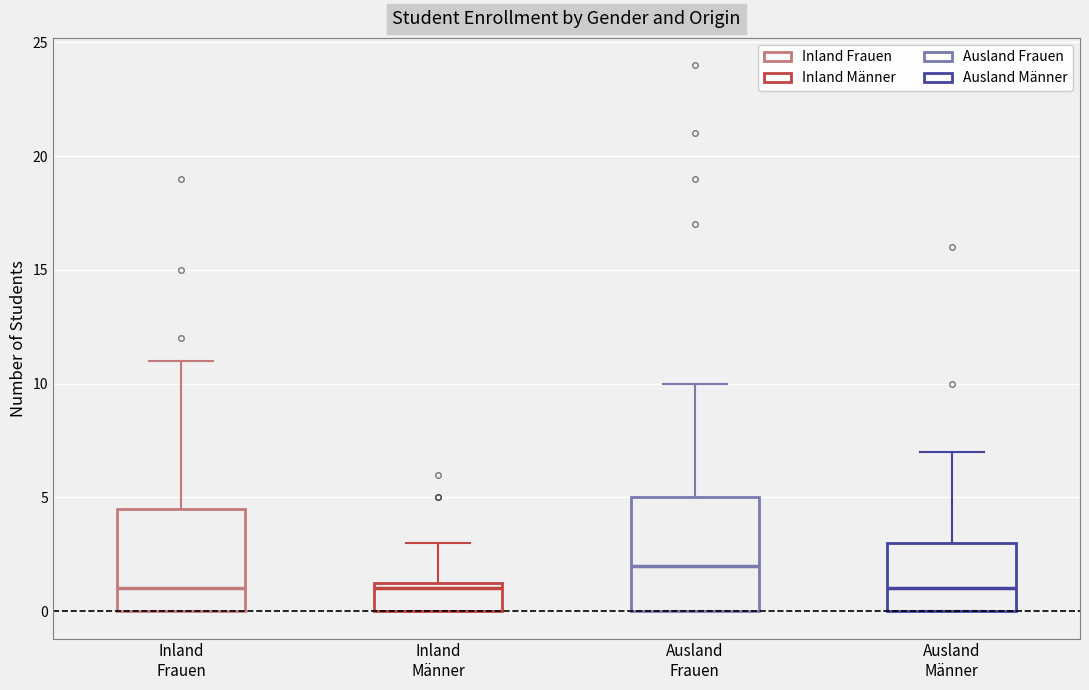

Where does the upper whisker of the box for Ausland Frauen end on the y-axis? The values are not printed on the chart, so give them approximately, as read against the axis.

10.0